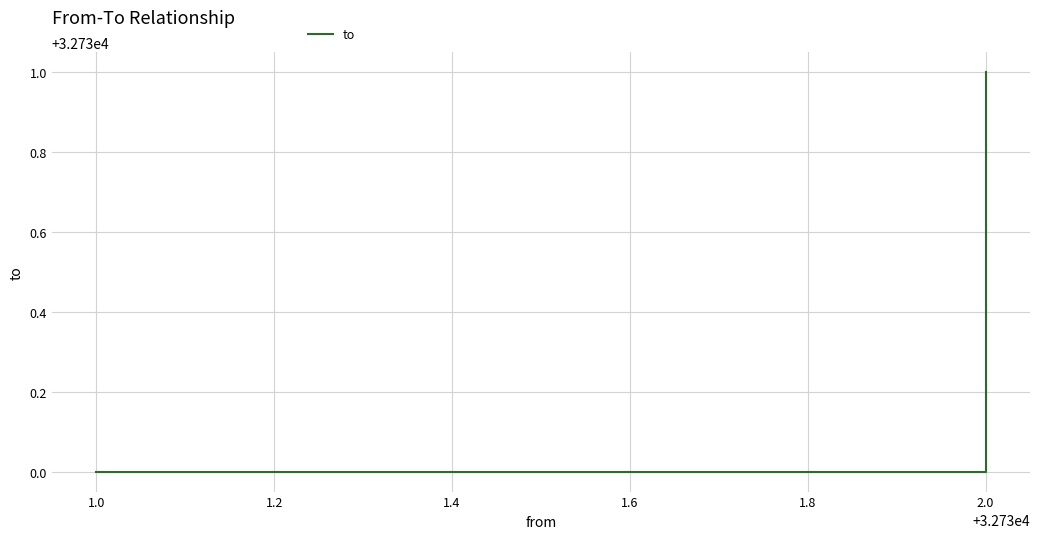

Is it true that the value at 1.0 is 48472?

False